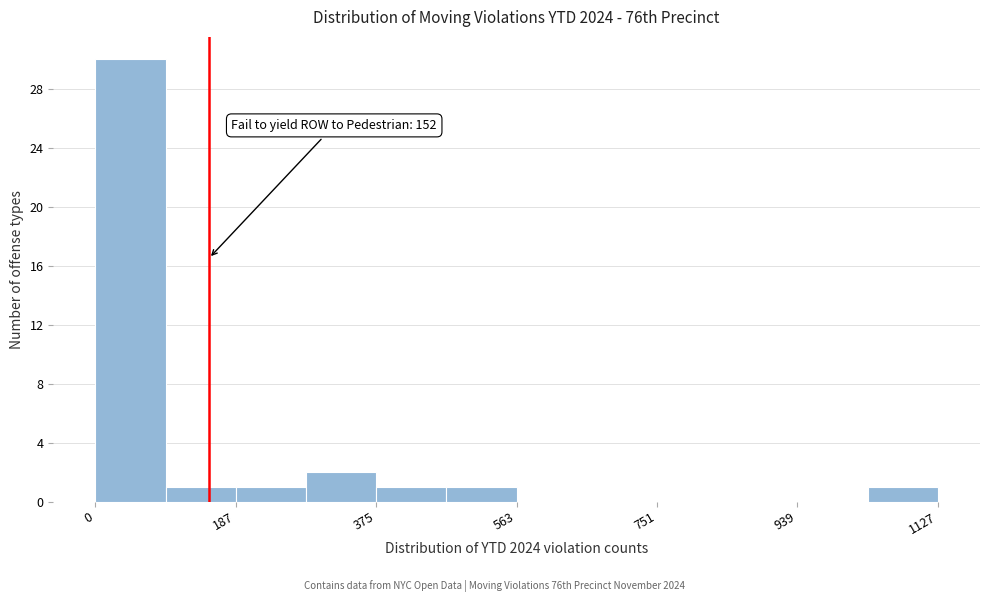

Which range on the x-axis has the tallest bar?

0 to 100